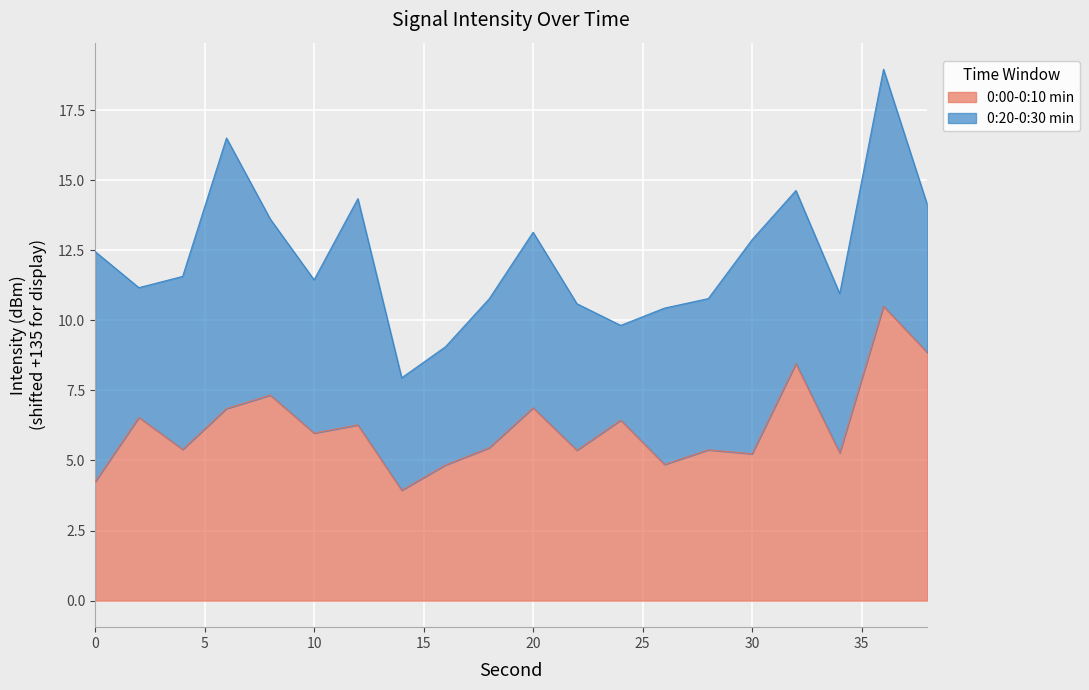

Is it true that the value at 14 is 3.9?

True